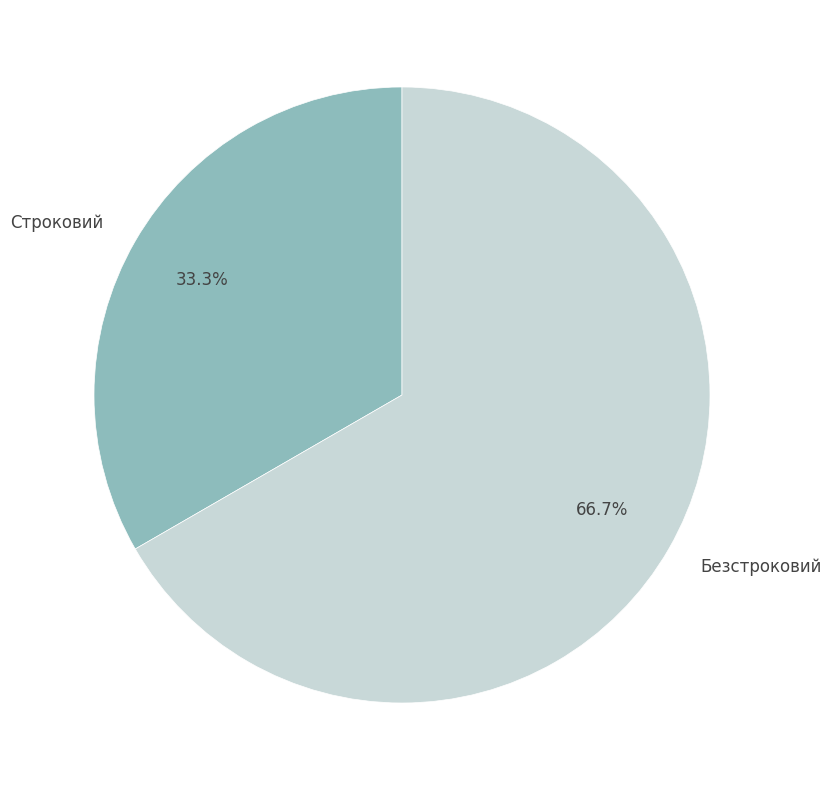

Count the number of slices in the pie.

2